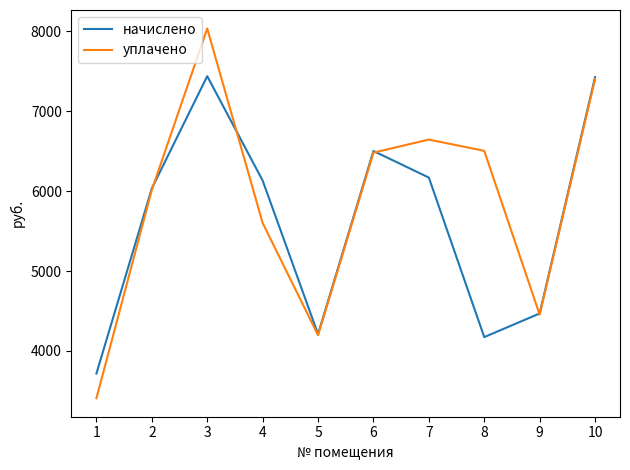

In уплачено, how many points are lower than both neighbors (excluding endpoints)?

2